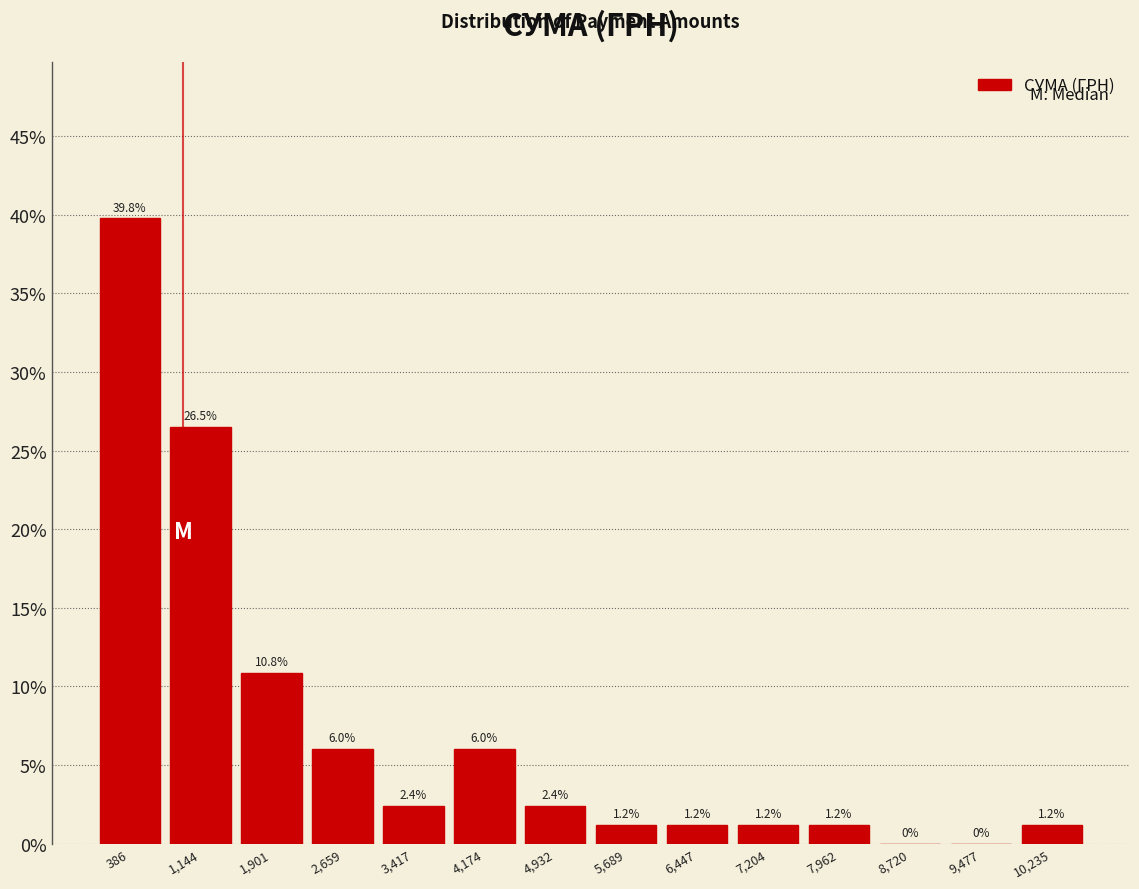

Reading left to right, list every bar in this chart as the range it spans on the x-axis followed by its height. The bar edges are not printed on the chart, so give them approximately, as read against the axis.

0 to 800: 39.8
800 to 1500: 26.5
1500 to 2300: 10.8
2300 to 3000: 6.0
3000 to 3800: 2.4
3800 to 4600: 6.0
4600 to 5300: 2.4
5300 to 6100: 1.2
6100 to 6800: 1.2
6800 to 7600: 1.2
7600 to 8300: 1.2
8300 to 9100: 0.0
9100 to 9900: 0.0
9900 to 10600: 1.2